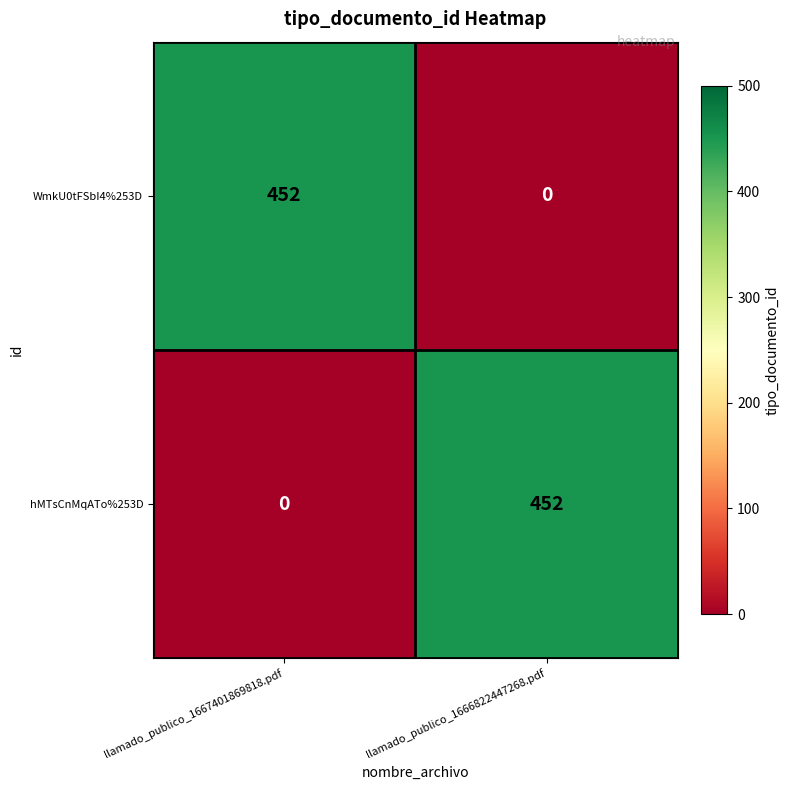

What is the average value of the WmkU0tFSbI4%253D series?

226